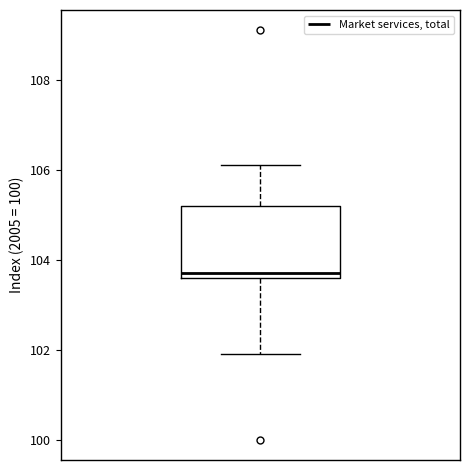

Transcribe this box plot: give where the median line is, the range the box spans, and where the two whiskers end, as read against the y-axis. The values are not printed on the chart, so give them approximately, as read against the axis.

median 103.8, box 103.6 to 105.2, whiskers 102.0 to 106.2